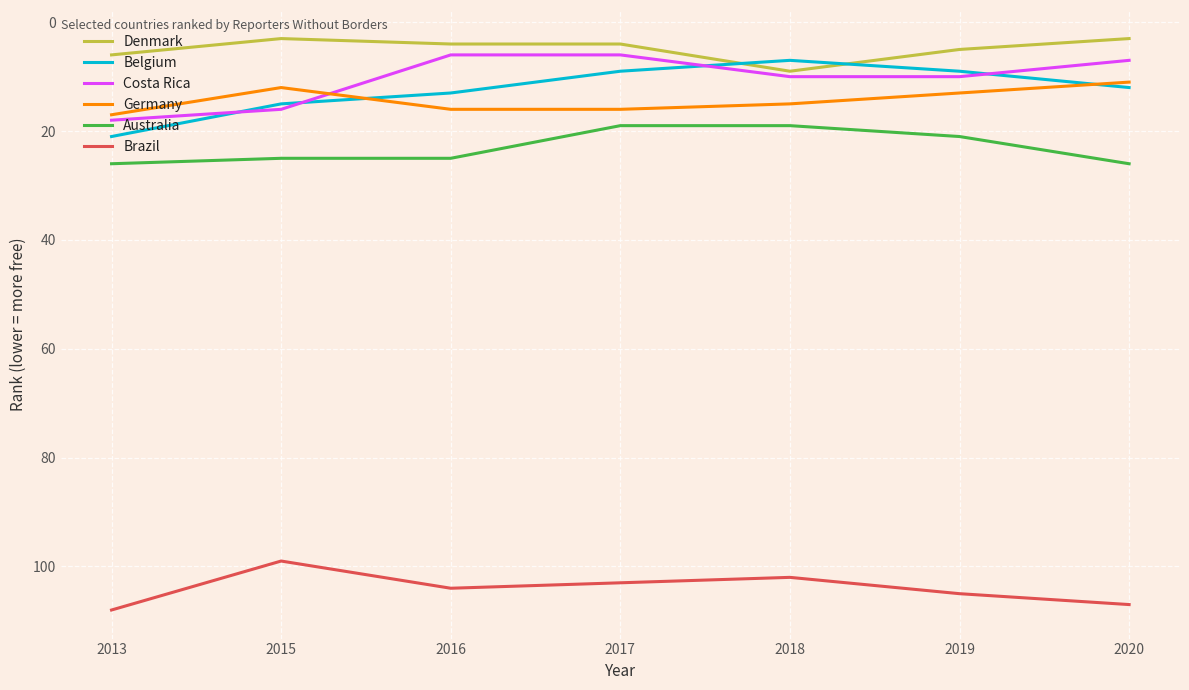

What is the minimum value for Germany?

11